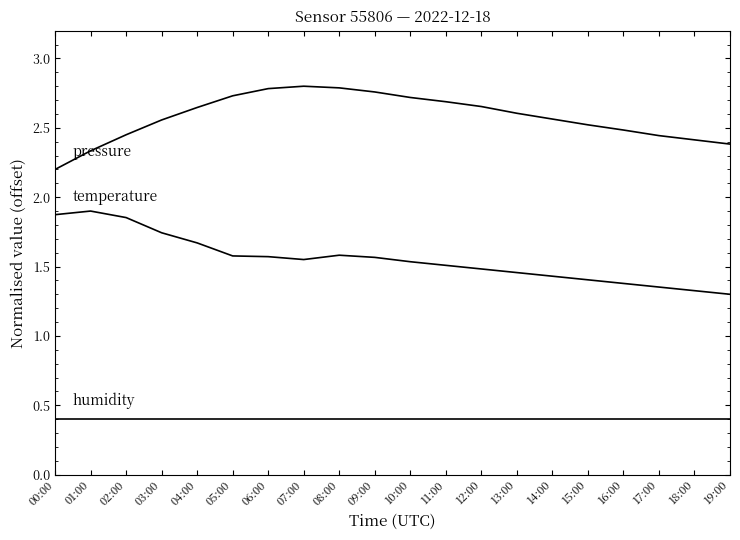

How many lines are shown in the chart?

3